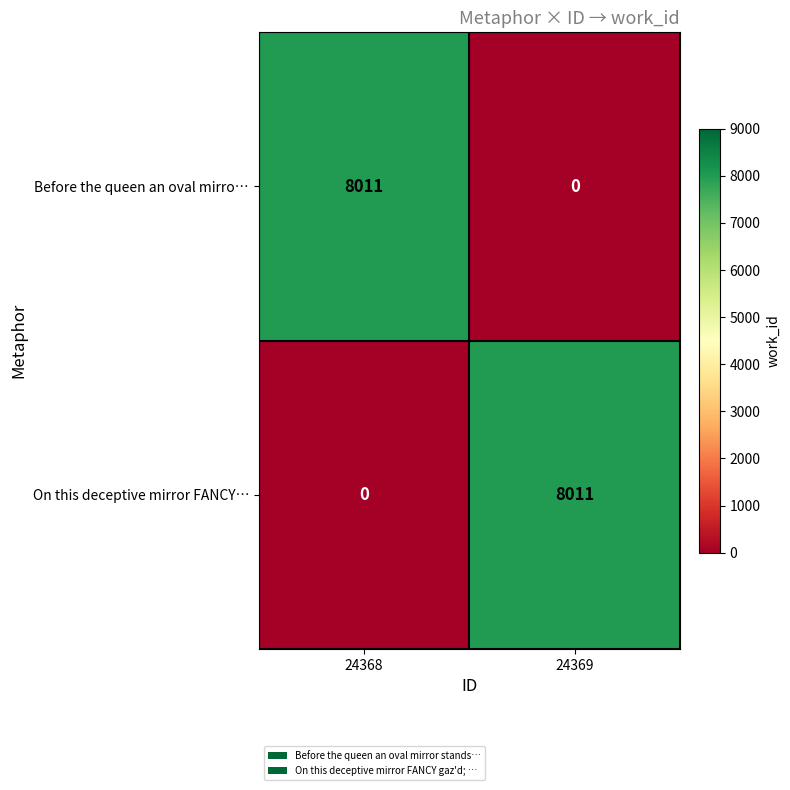

What is the sum of all Before the queen an oval mirro… values?

8011